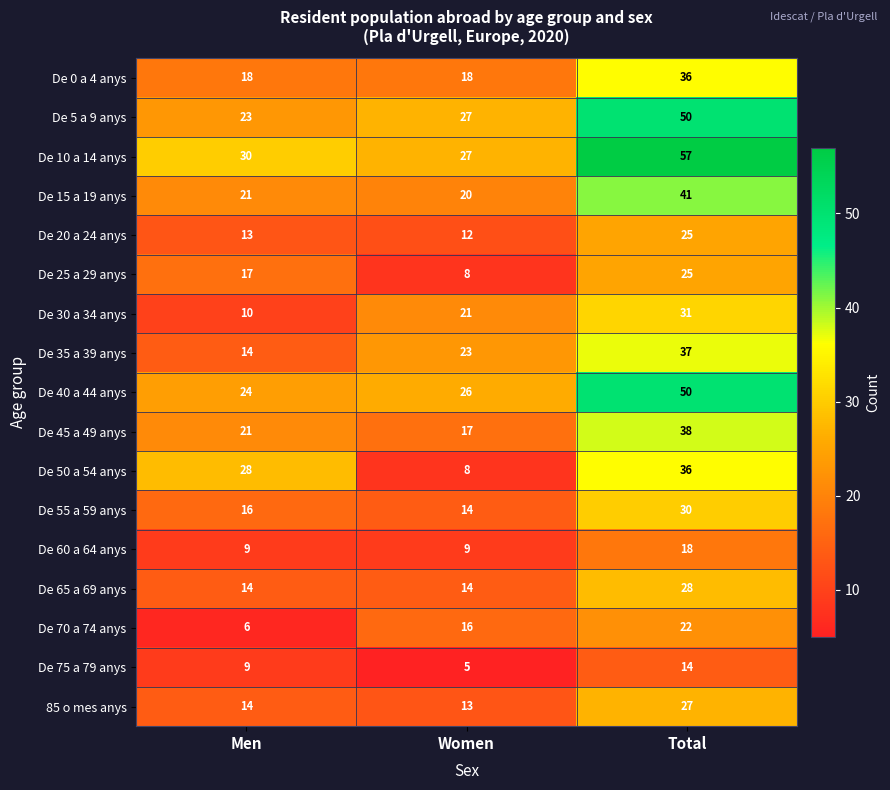

List the labels in order of De 75 a 79 anys value, largest first.

Total, Men, Women